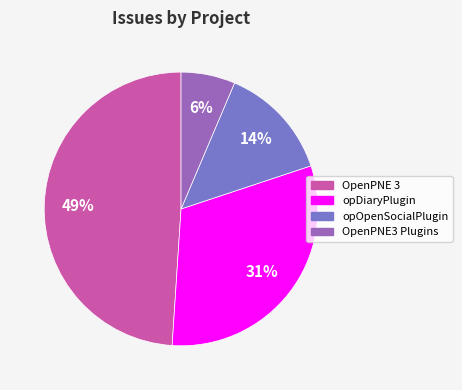

Count the number of slices in the pie.

4